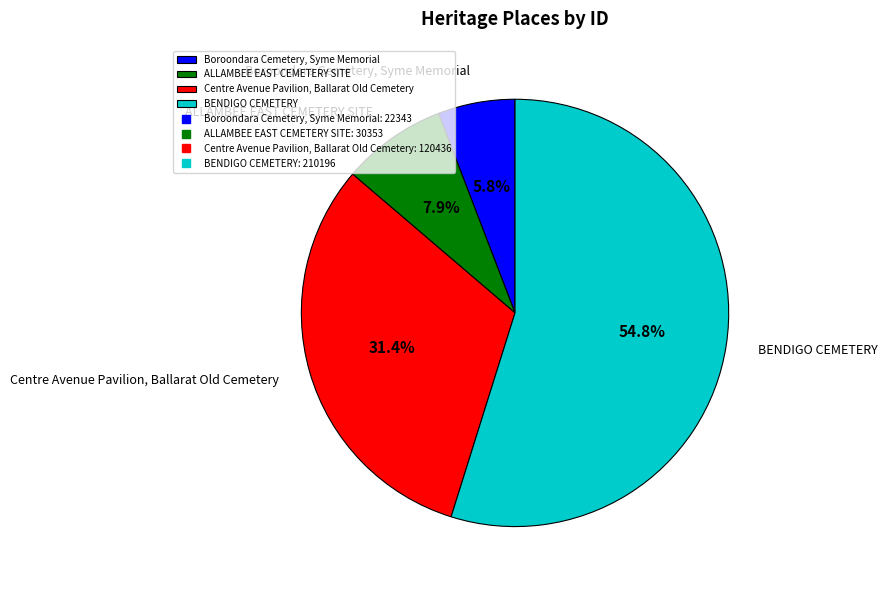

Rank the categories by value from highest to lowest.

BENDIGO CEMETERY, Centre Avenue Pavilion, Ballarat Old Cemetery, ALLAMBEE EAST CEMETERY SITE, Boroondara Cemetery, Syme Memorial